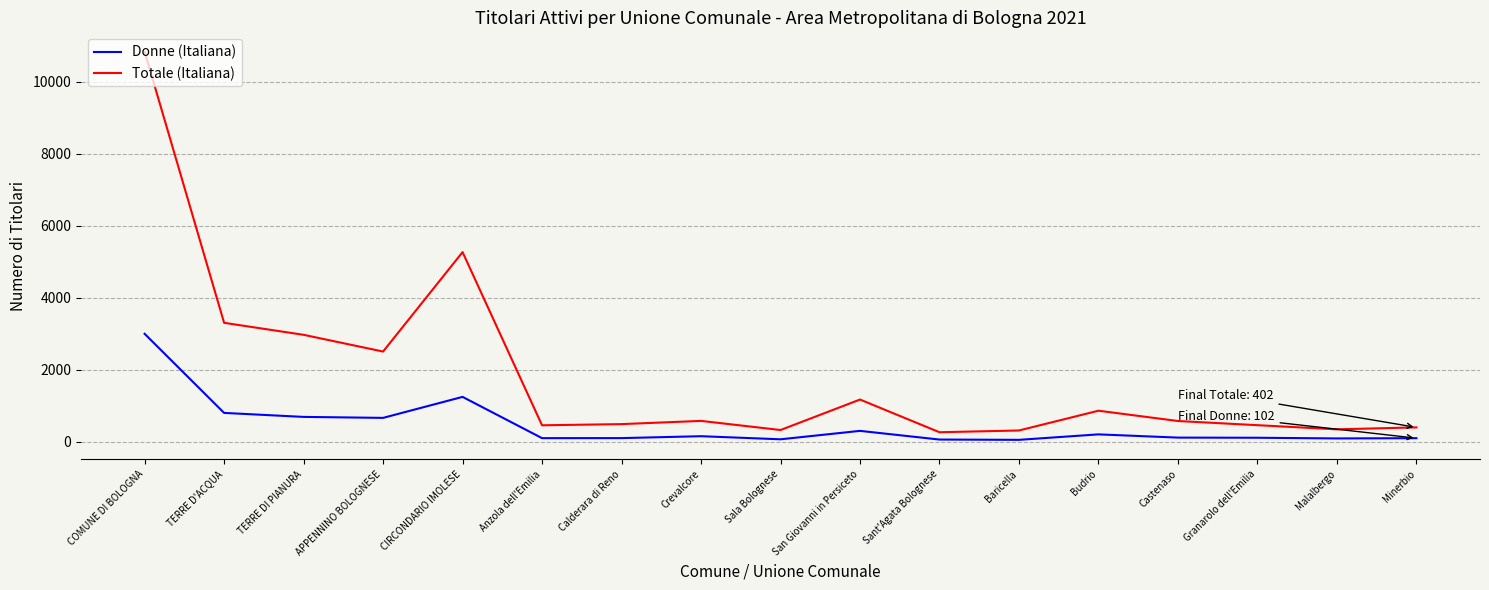

Where is Totale (Italiana) nearest to the value 5551?

CIRCONDARIO IMOLESE